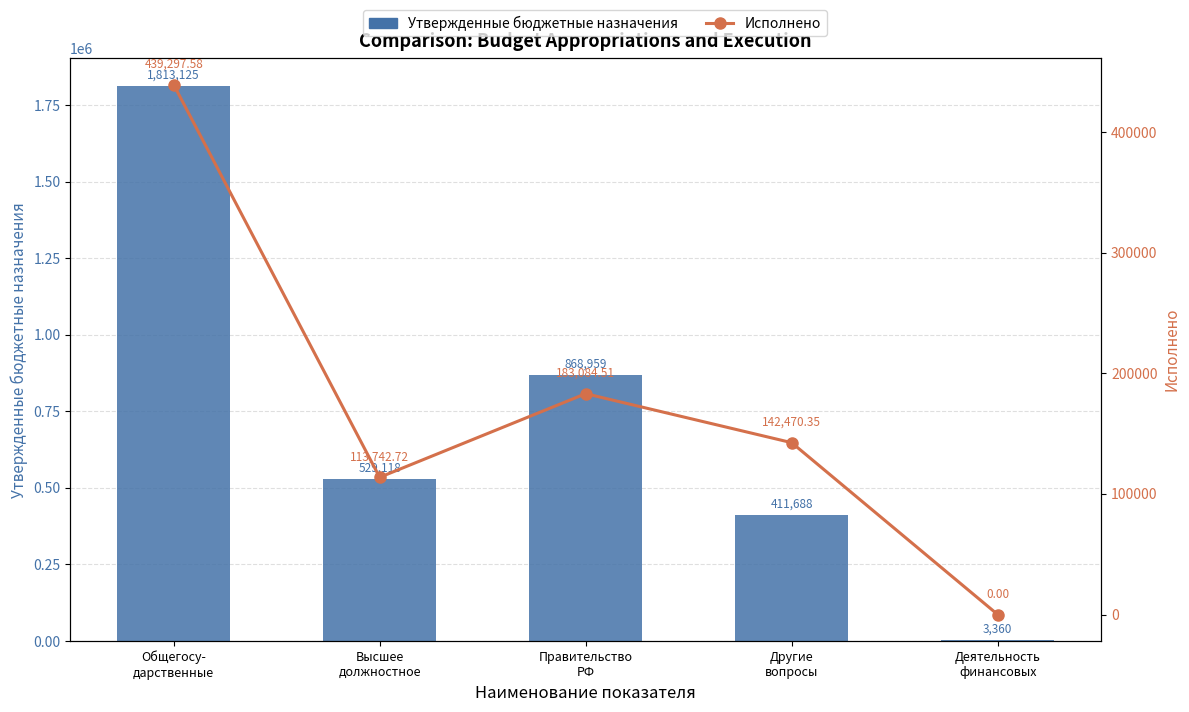

Where is Утвержденные бюджетные назначения nearest to the value 908242?

Правительство
РФ